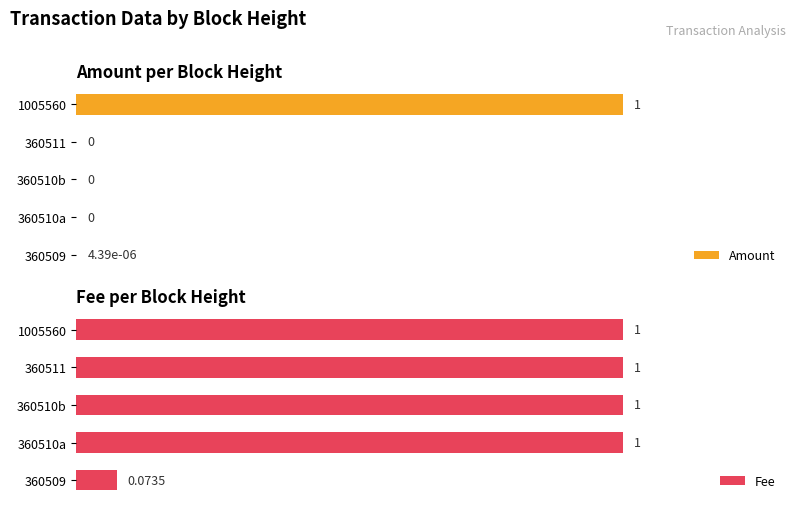

What is the average value of the Fee series?

0.8